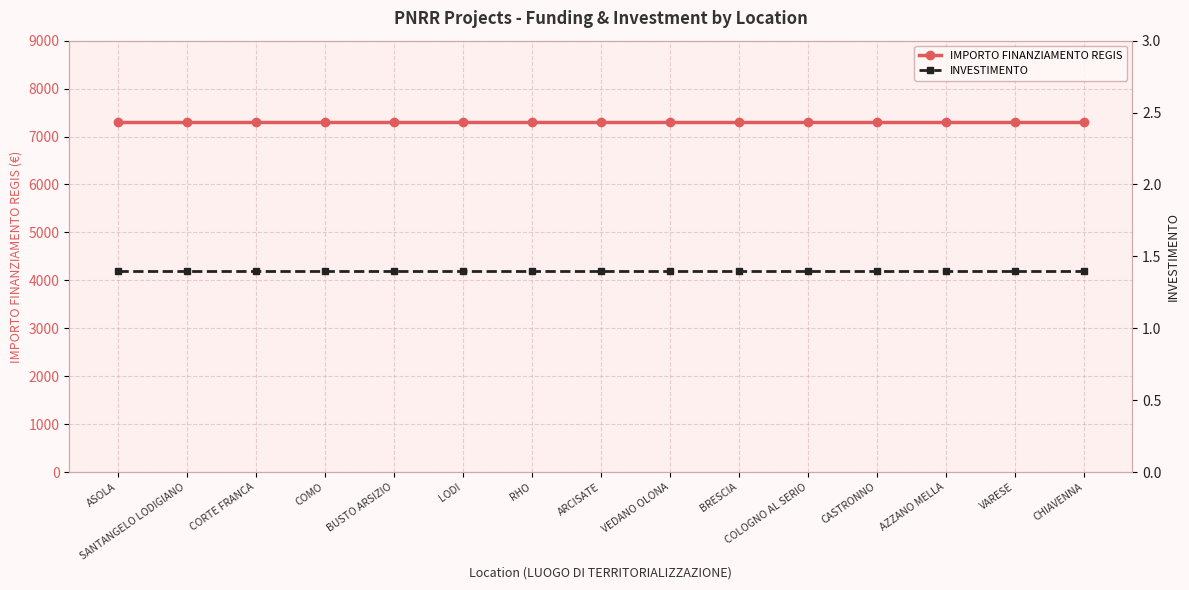

At which category does the chart reach its peak across all series?

ASOLA